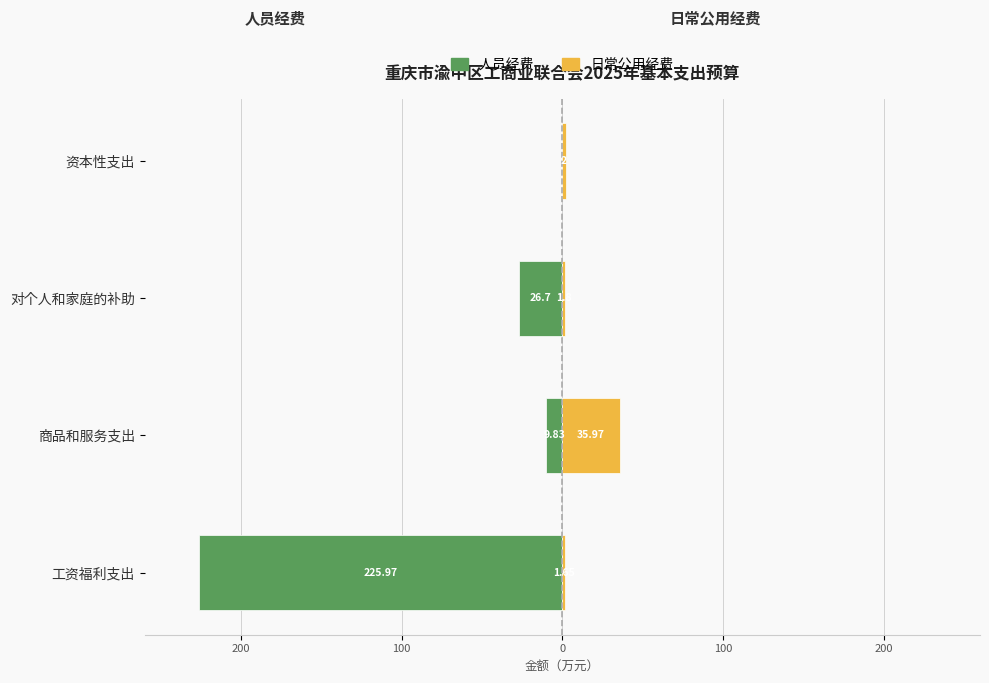

How many values in the 人员经费 series exceed -9?

1